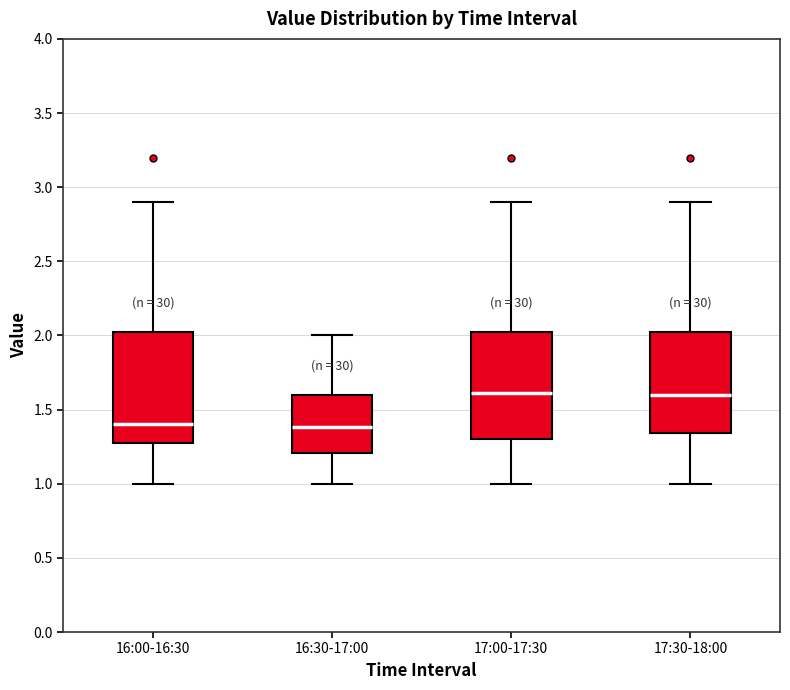

Reading left to right, read every box against the y-axis: the position of its median line, the range the box covers, and the ends of its whiskers. The values are not printed on the chart, so give them approximately, as read against the axis.

16:00-16:30: median 1.40, box 1.30 to 2.00, whiskers 1.00 to 2.90
16:30-17:00: median 1.40, box 1.20 to 1.60, whiskers 1.00 to 2.00
17:00-17:30: median 1.60, box 1.30 to 2.00, whiskers 1.00 to 2.90
17:30-18:00: median 1.60, box 1.35 to 2.00, whiskers 1.00 to 2.90